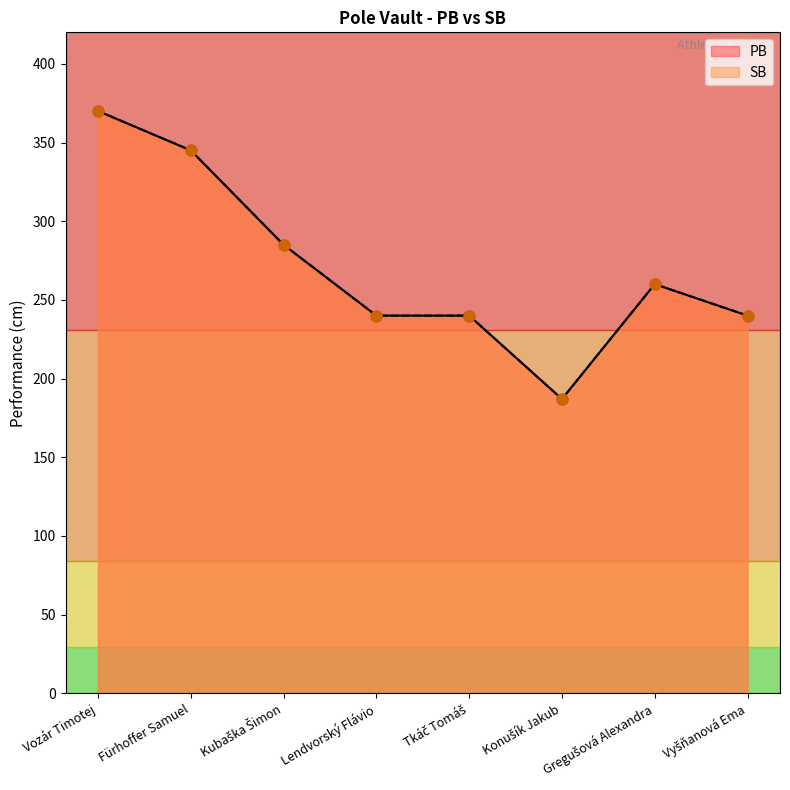

At which category is the sum across all series the highest?

Vozár Timotej